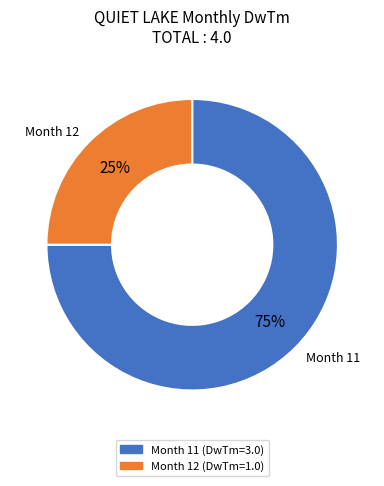

How many segments does this pie chart have?

2